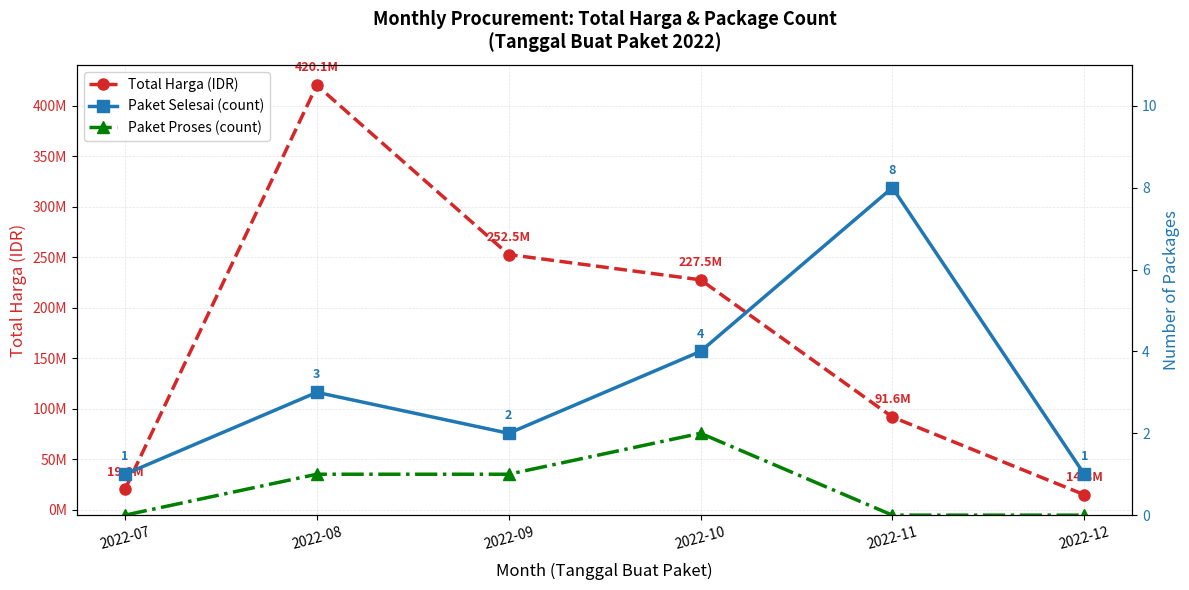

Where does the Total Harga (IDR) series first go above 227478000?

2022-08